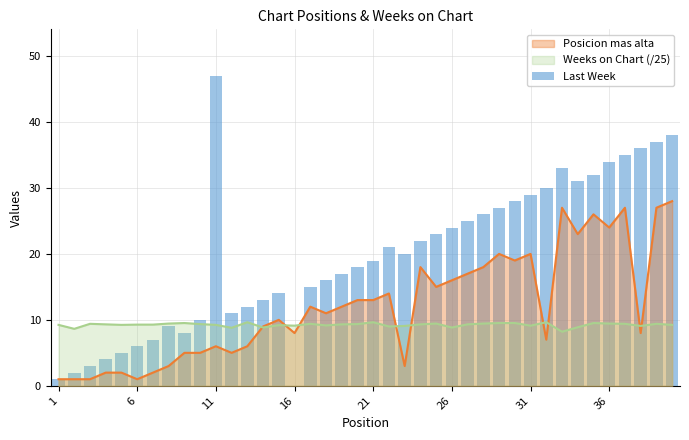

What is the value of the 36th bar from the left?

34